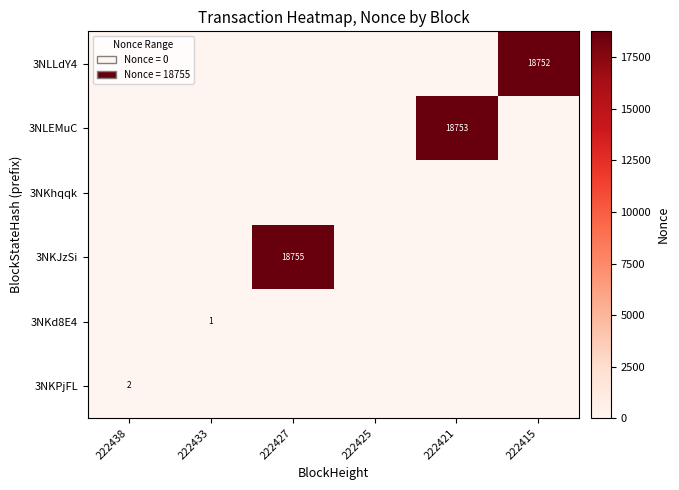

The 3NKPjFL series shows 2 at 222438. True or false?

True